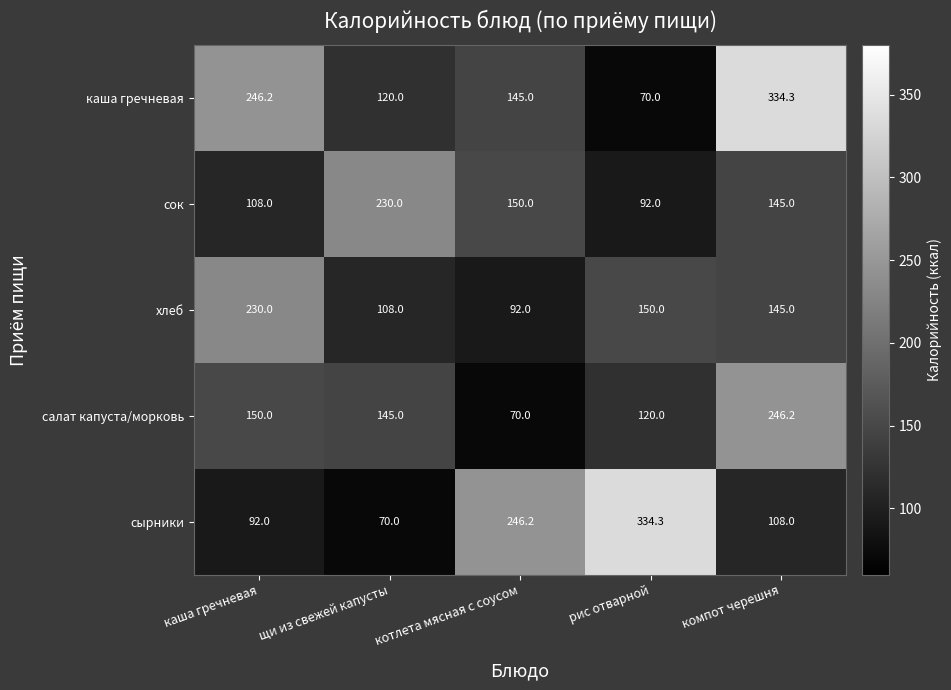

What is the spread (max minus min) of values at щи из свежей капусты?

160.0